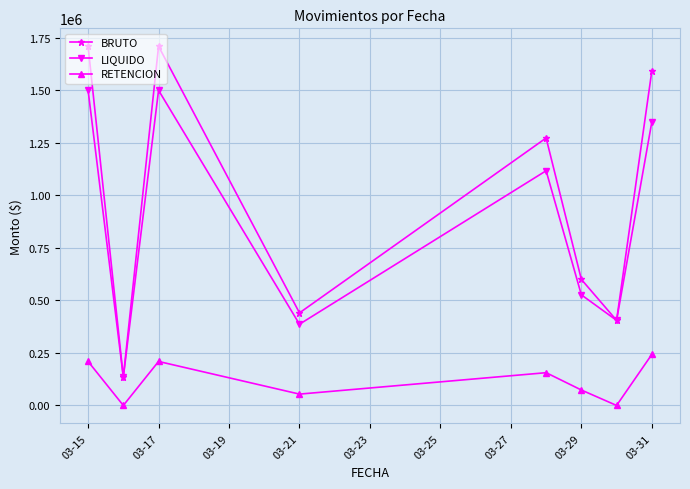

What is the maximum value for RETENCION?

242704